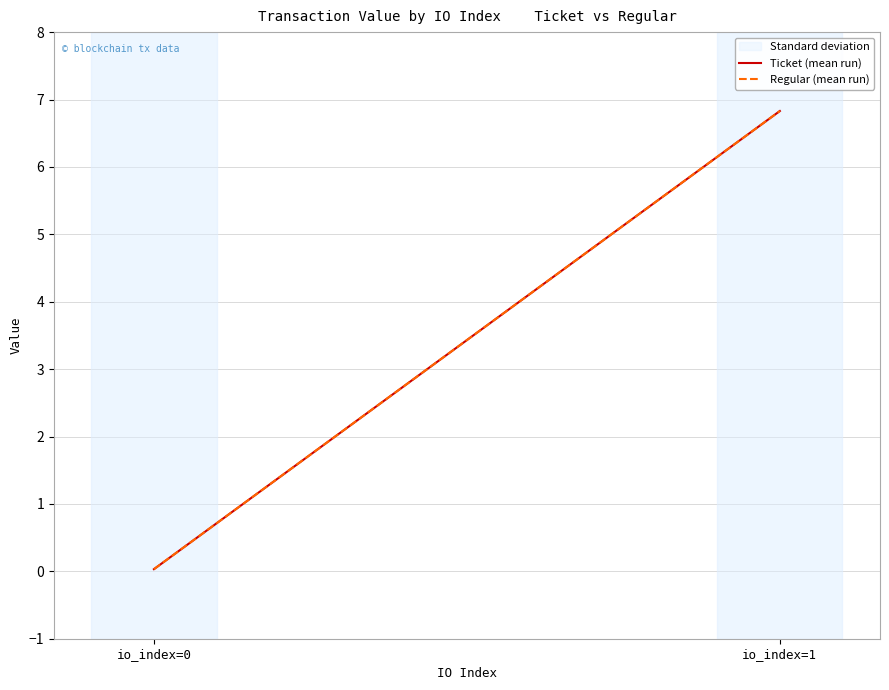

At io_index=1, list the series in order from largest to smallest.

Ticket (mean run), Regular (mean run)